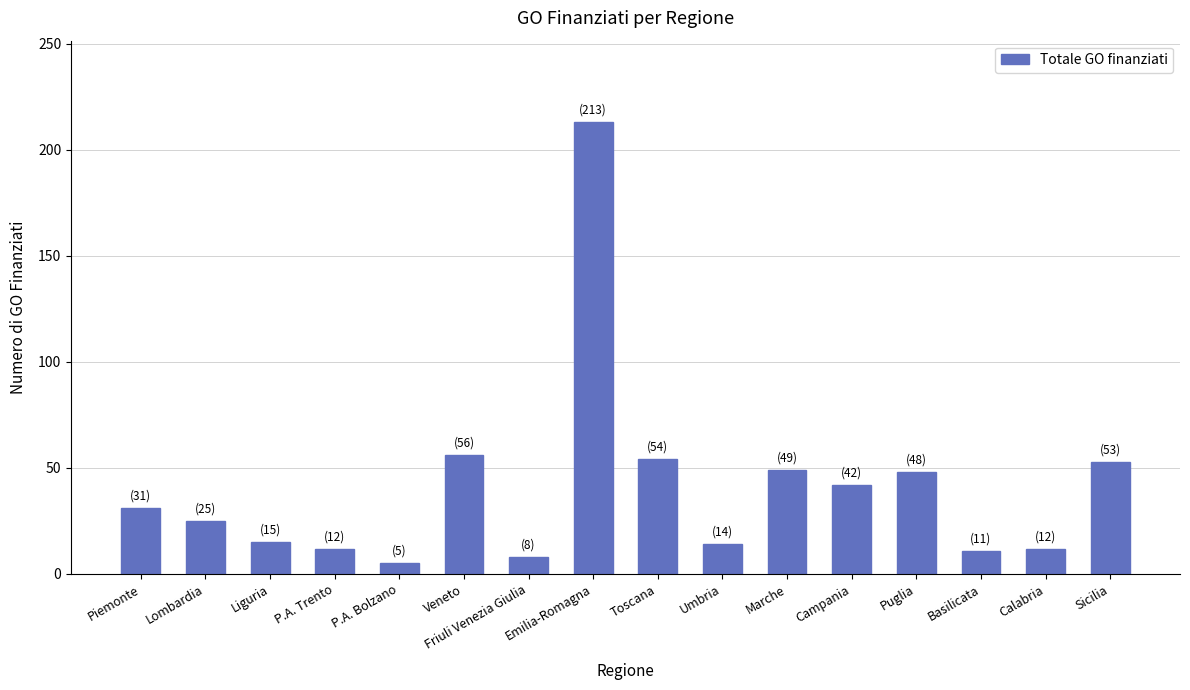

How many distinct data groups are displayed?

1